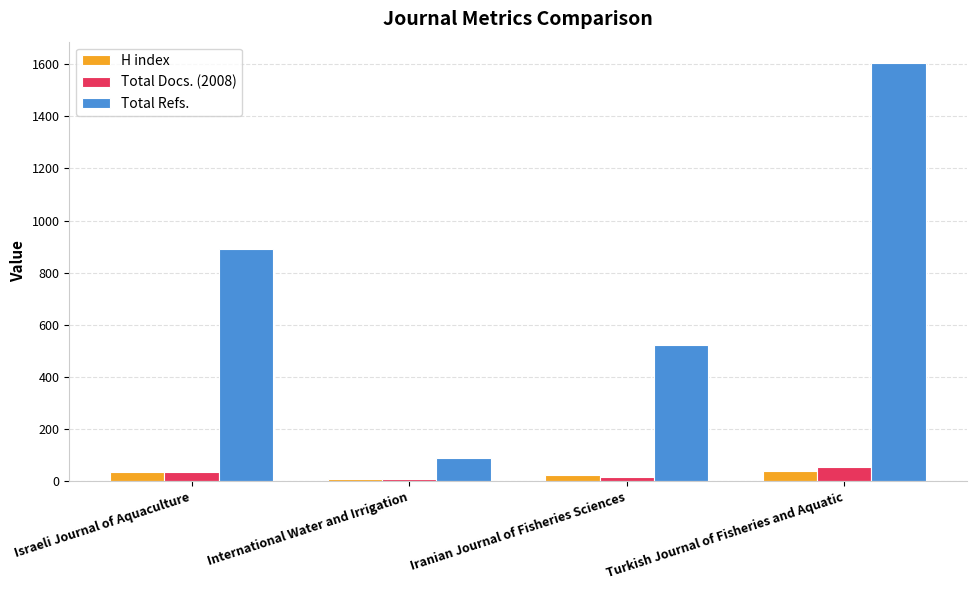

Between Iranian Journal of Fisheries Sciences and Turkish Journal of Fisheries and Aquatic, which series saw the biggest shift?

Total Refs.